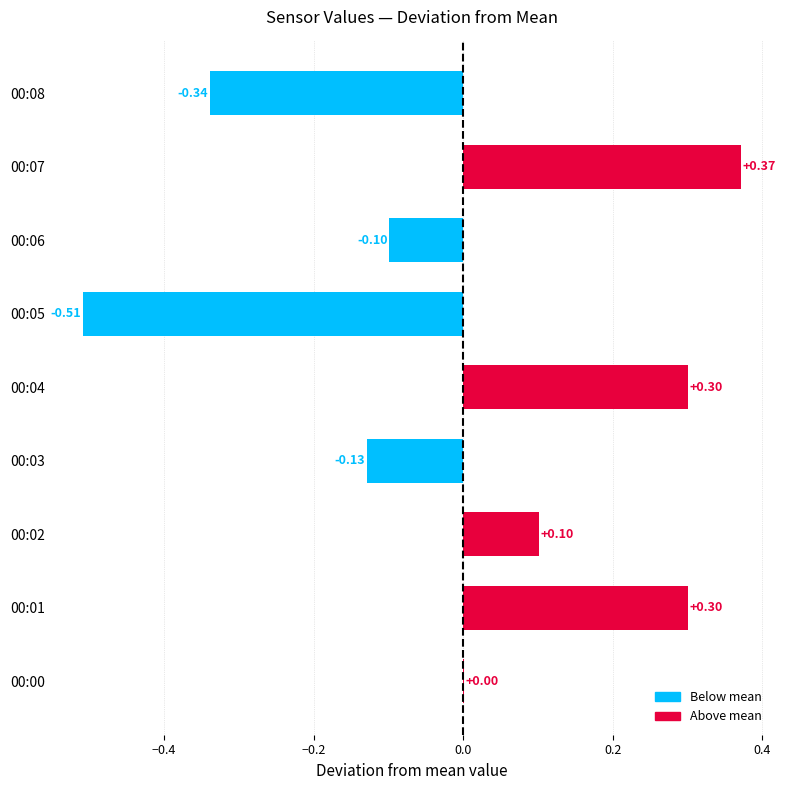

Are the bars horizontal?

Yes